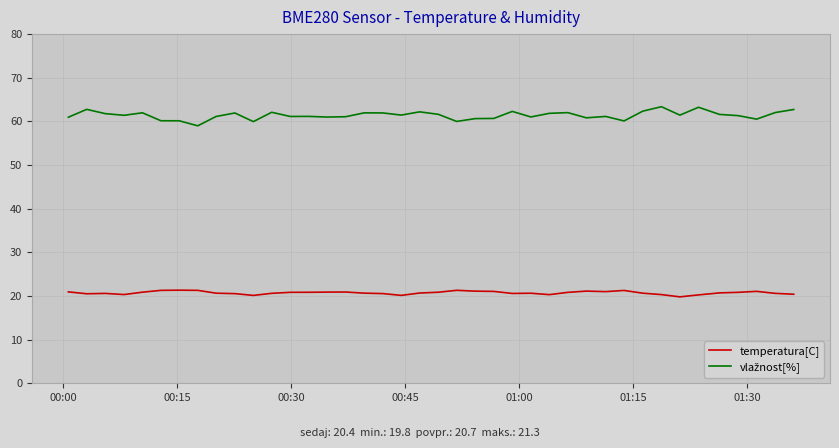

What is the maximum value shown in the chart?

63.4